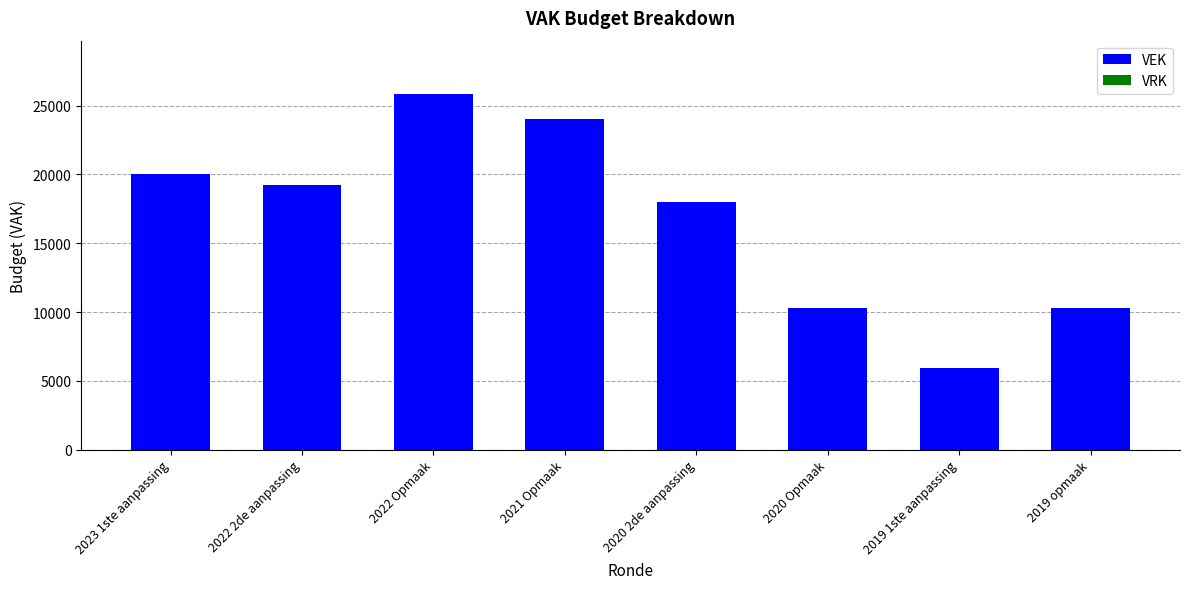

Which has a higher value, 2019 1ste aanpassing or 2023 1ste aanpassing?

2023 1ste aanpassing